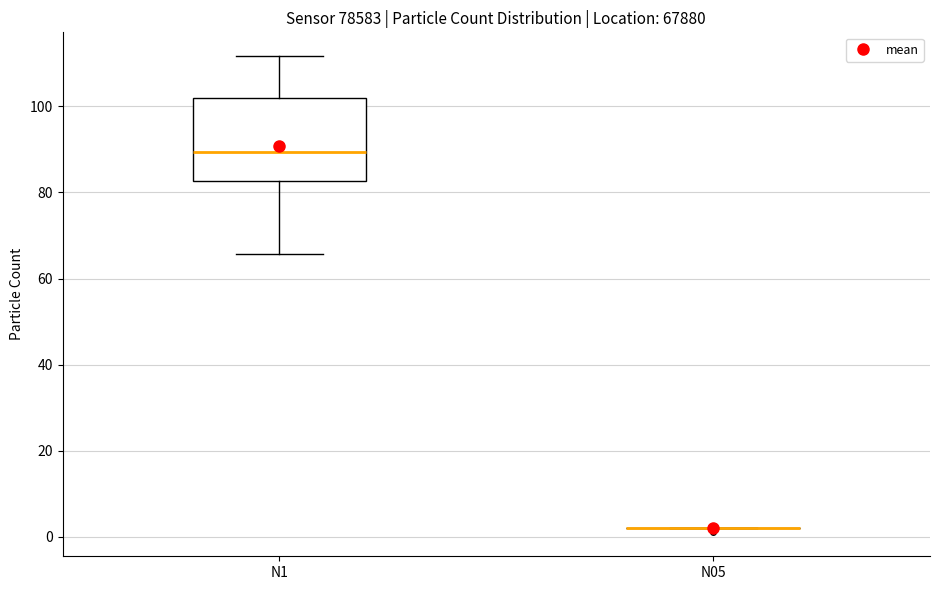

Reading left to right, read every box against the y-axis: the position of its median line, the range the box covers, and the ends of its whiskers. The values are not printed on the chart, so give them approximately, as read against the axis.

N1: median 90, box 82 to 102, whiskers 66 to 112
N05: box collapsed to a line at 2, whiskers 2 to 2